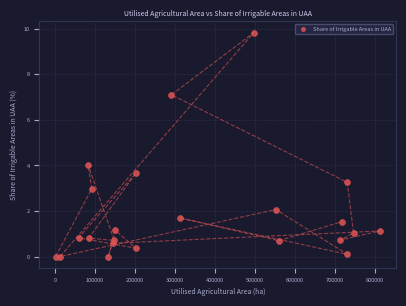

What is the range of Y values (max minus min)?

9.8